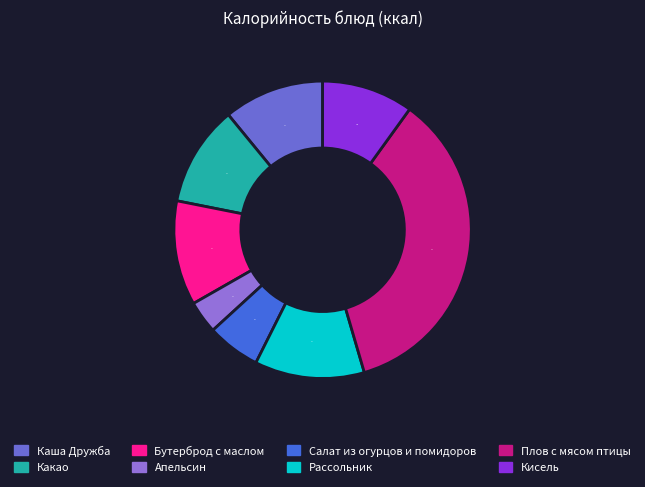

To the nearest percent, what is the combined percentage of Салат из огурцов и помидоров and Бутерброд с маслом?

17%